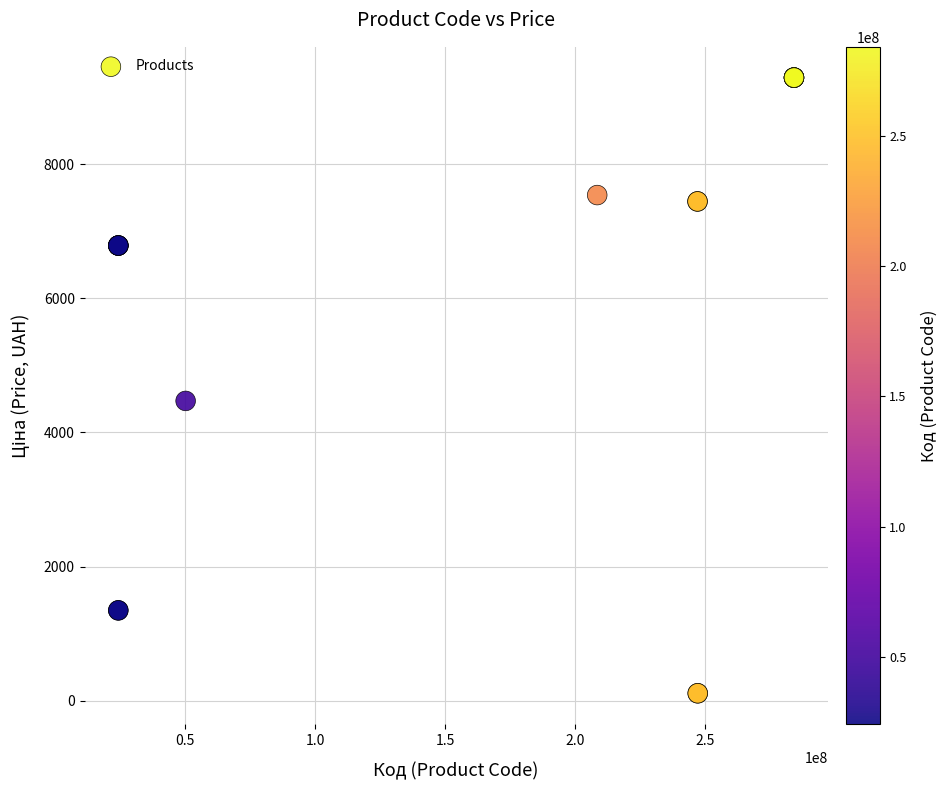

What Y value in the scatter plot is closest to 4701?

4470.6